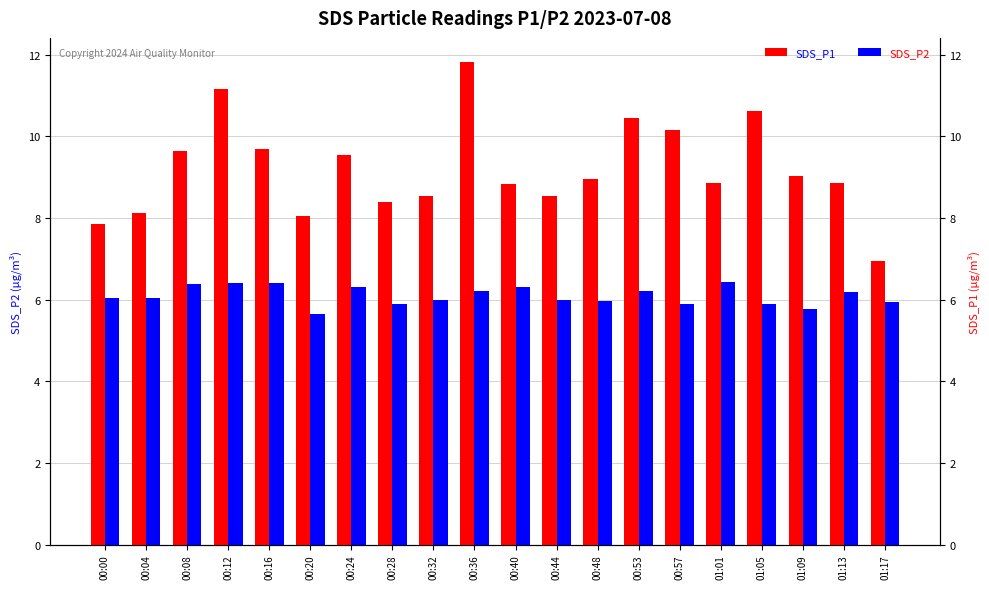

What is the average value of the SDS_P1 series?

9.2